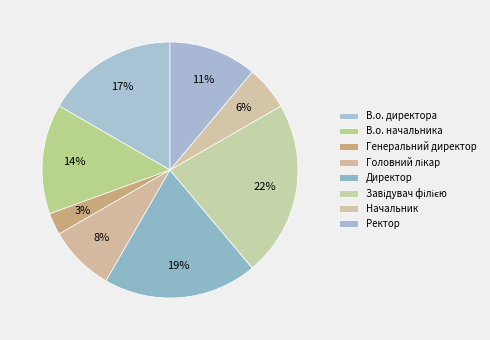

Count the number of slices in the pie.

8